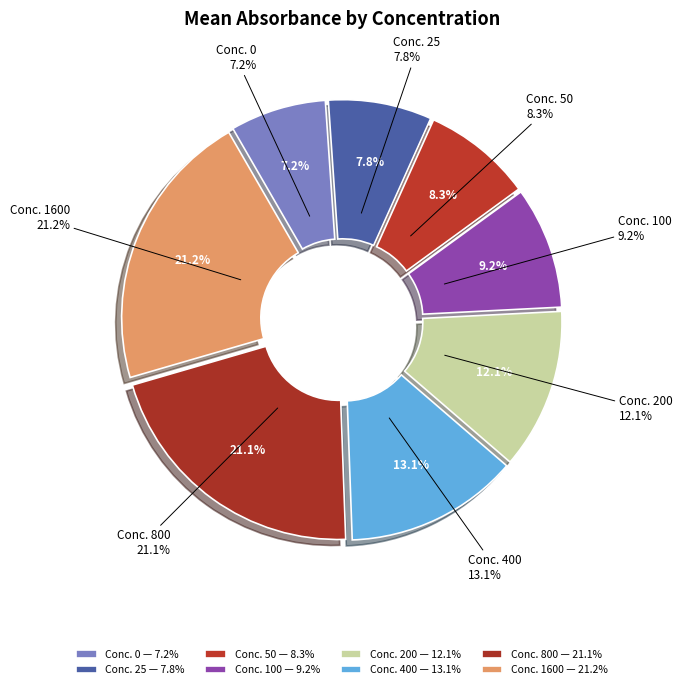

Rank the categories by value from highest to lowest.

Conc. 1600, Conc. 800, Conc. 400, Conc. 200, Conc. 100, Conc. 50, Conc. 25, Conc. 0